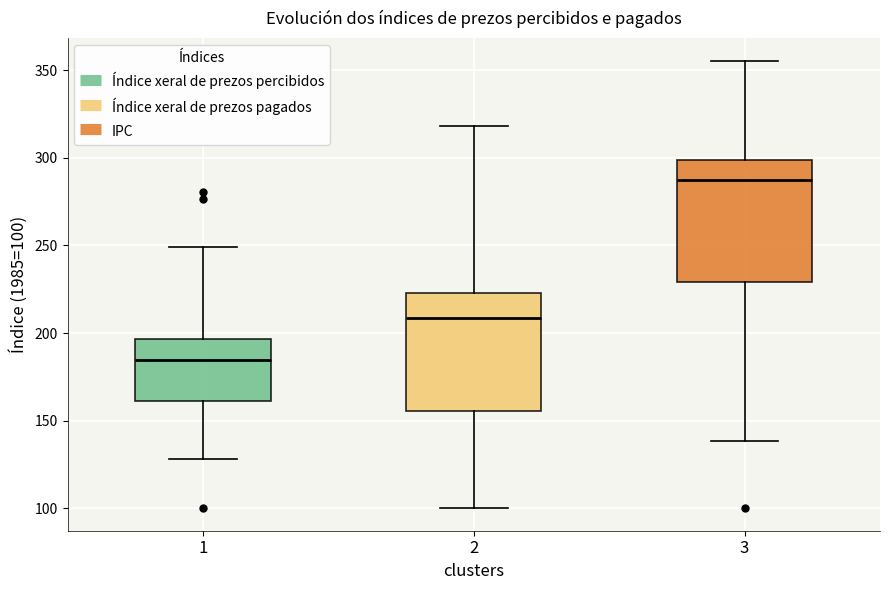

Reading left to right, transcribe this box plot: for each box, give where its median line is, the range the box spans, and where its two whiskers end, as read against the y-axis. The values are not printed on the chart, so give them approximately, as read against the axis.

1: median 185, box 160 to 195, whiskers 130 to 250
2: median 210, box 155 to 225, whiskers 100 to 320
3: median 285, box 230 to 300, whiskers 140 to 355